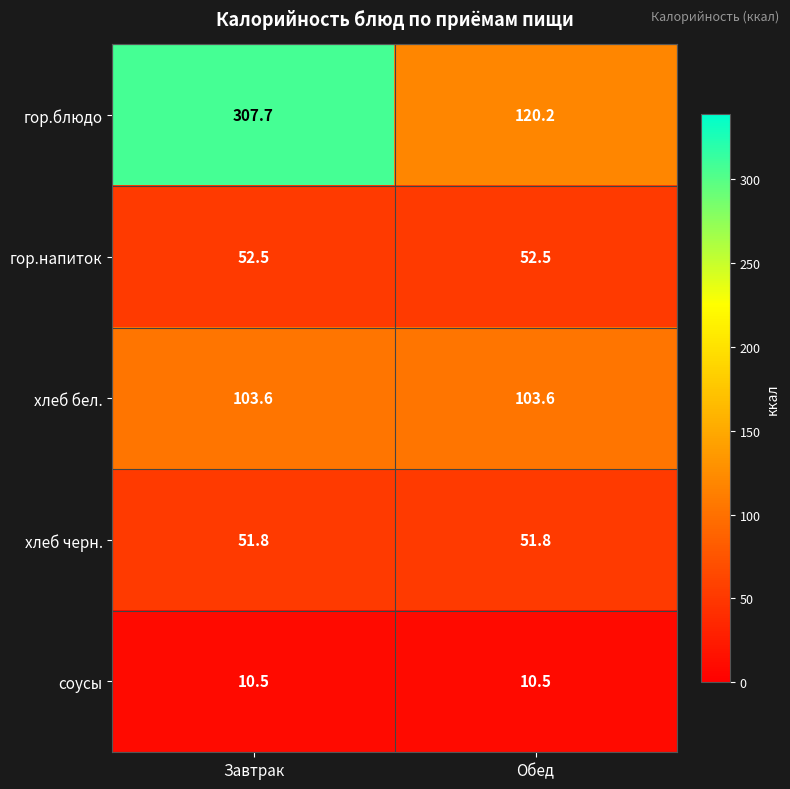

Which series has the widest spread of values?

гор.блюдо